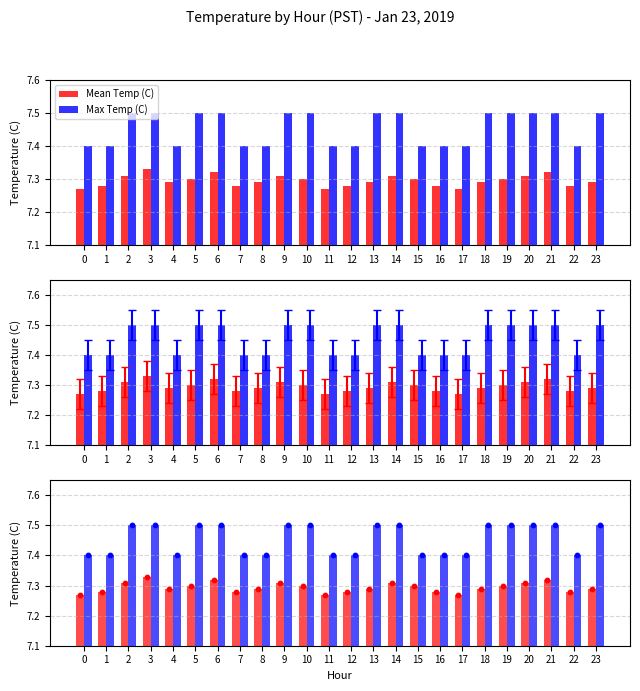

Which series has the largest Y range (max minus min)?

Max Temp (C)